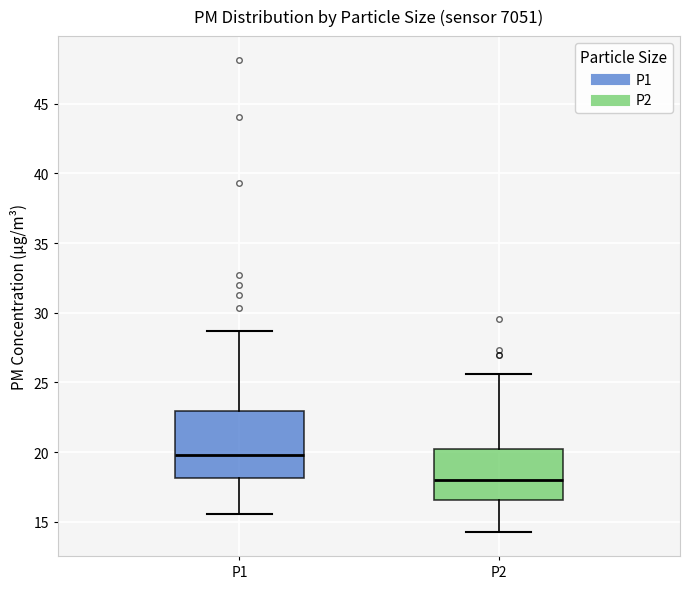

Where does the median line of the box for P2 sit on the y-axis? The values are not printed on the chart, so give them approximately, as read against the axis.

18.0